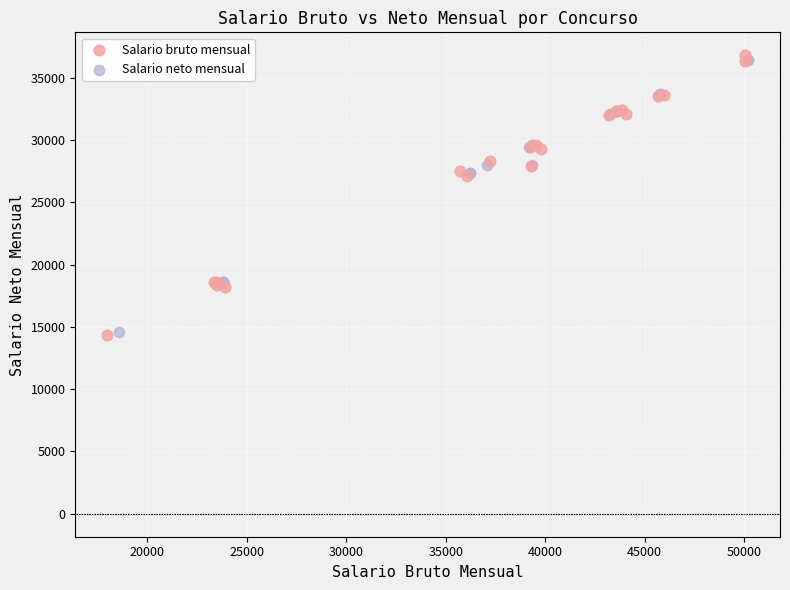

What are all the series names shown in the legend?

Salario bruto mensual, Salario neto mensual